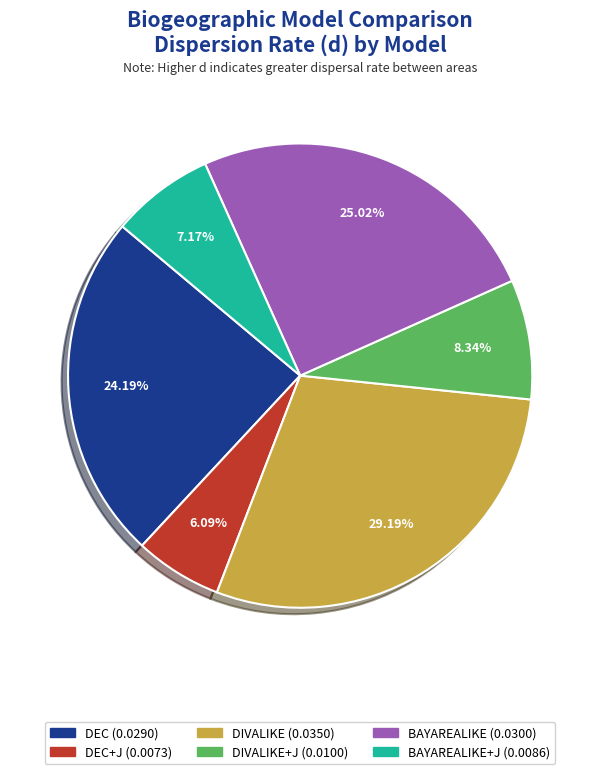

Does BAYAREALIKE+J account for over 50% of the chart?

No